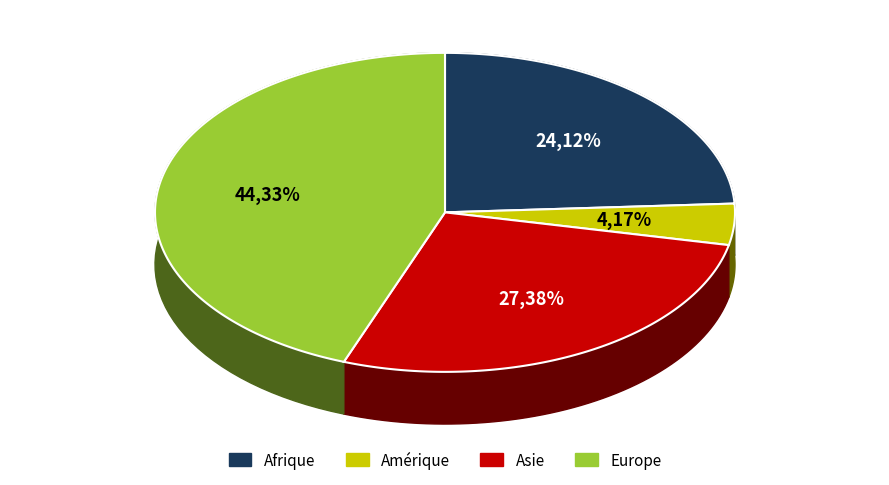

Is there a majority slice in this chart?

No